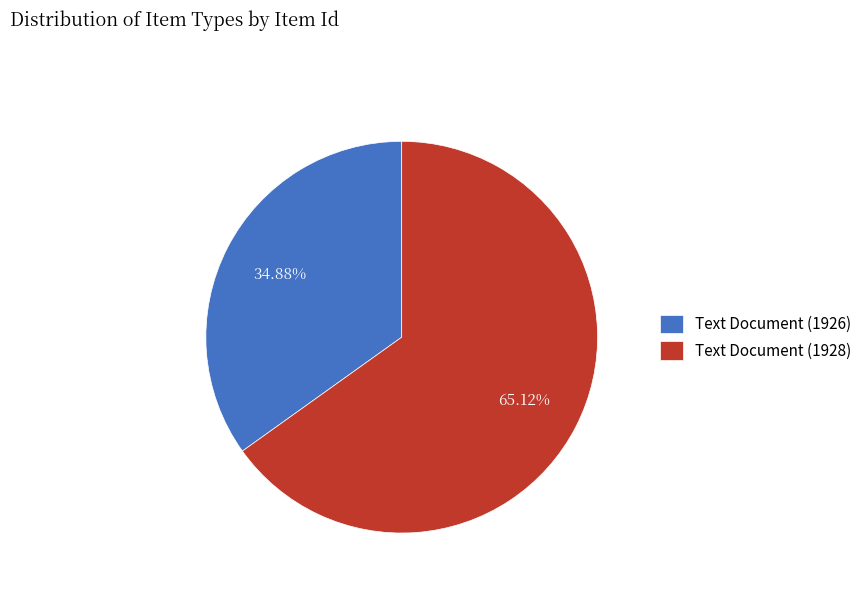

Which has a higher value, Text Document (1926) or Text Document (1928)?

Text Document (1928)